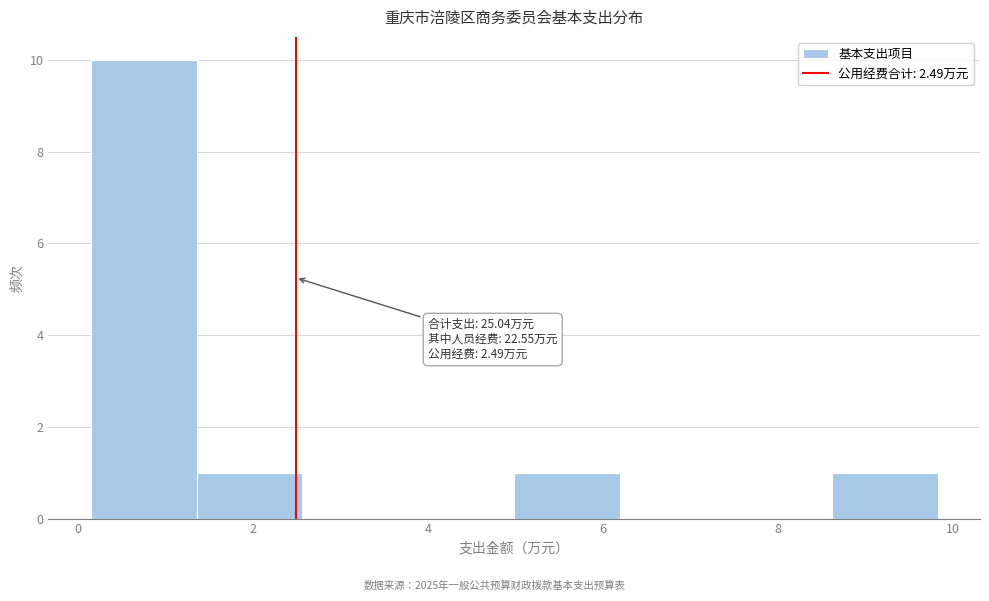

Which range on the x-axis has the tallest bar?

0.2 to 1.4